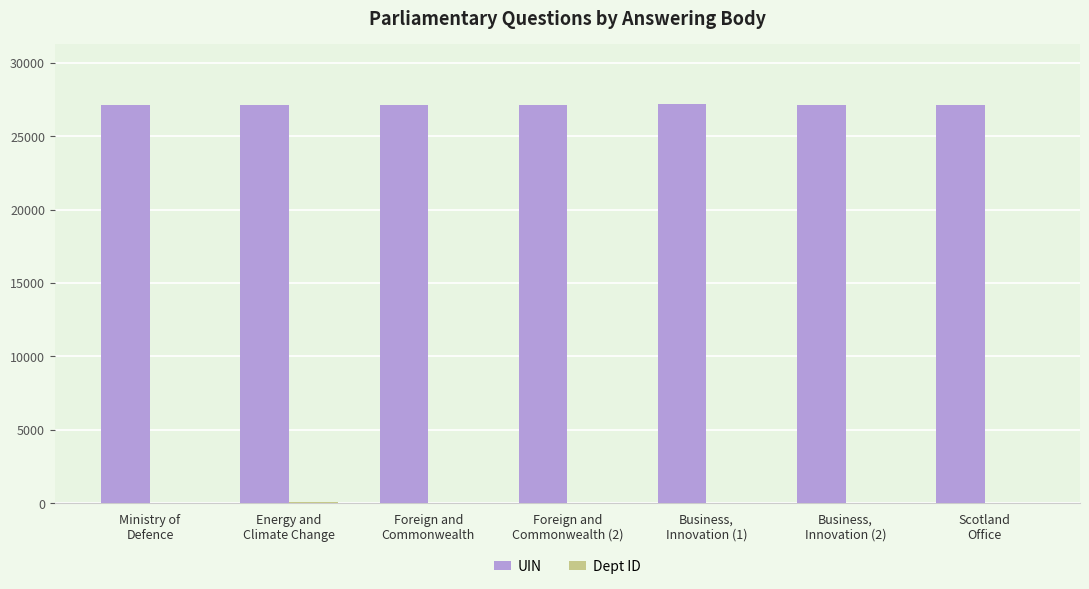

Which series has the largest total across all categories?

UIN